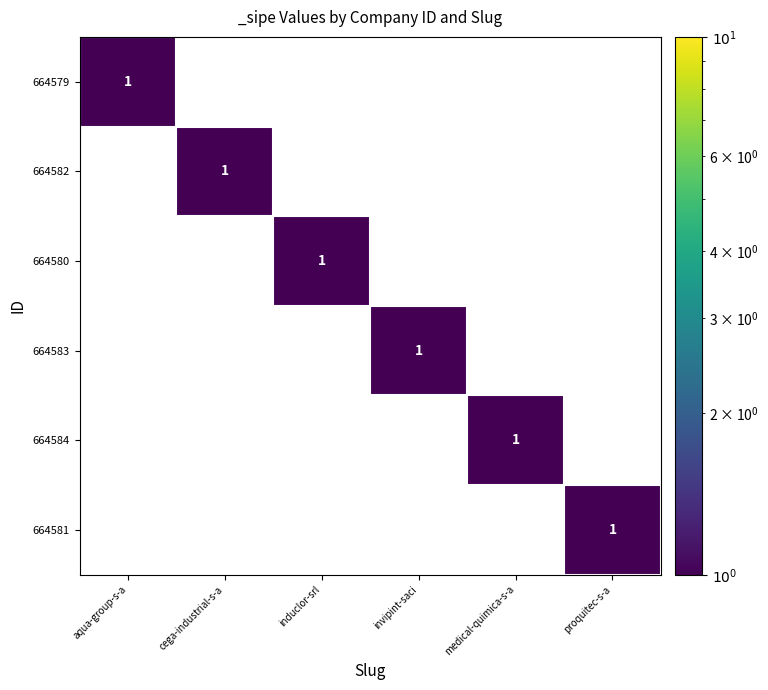

How many 664580 values are between 0 and 1?

6